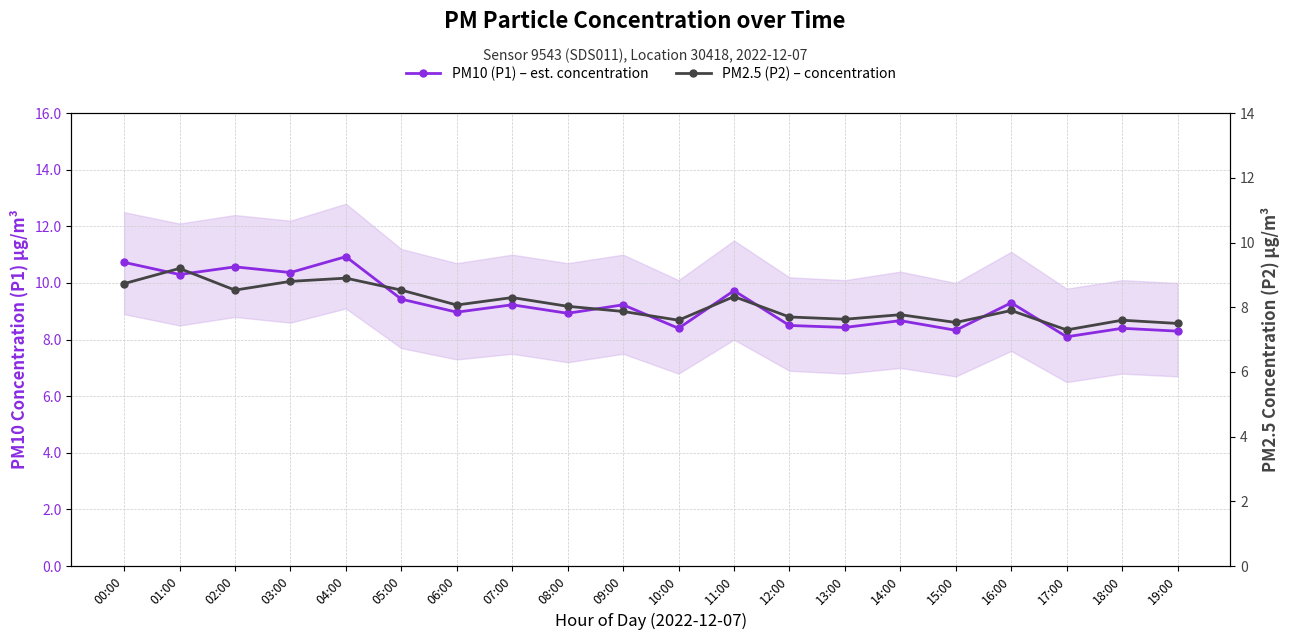

At 02:00, list the series in order from largest to smallest.

PM10 (P1) – est. concentration, PM2.5 (P2) – concentration